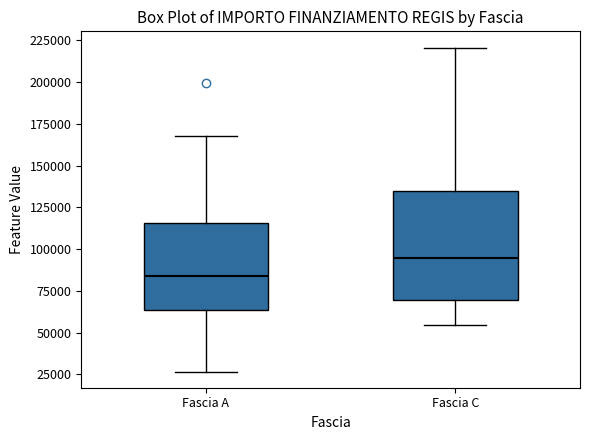

Reading left to right, read every box against the y-axis: the position of its median line, the range the box covers, and the ends of its whiskers. The values are not printed on the chart, so give them approximately, as read against the axis.

Fascia A: median 85000, box 65000 to 115000, whiskers 25000 to 170000
Fascia C: median 95000, box 70000 to 135000, whiskers 55000 to 220000